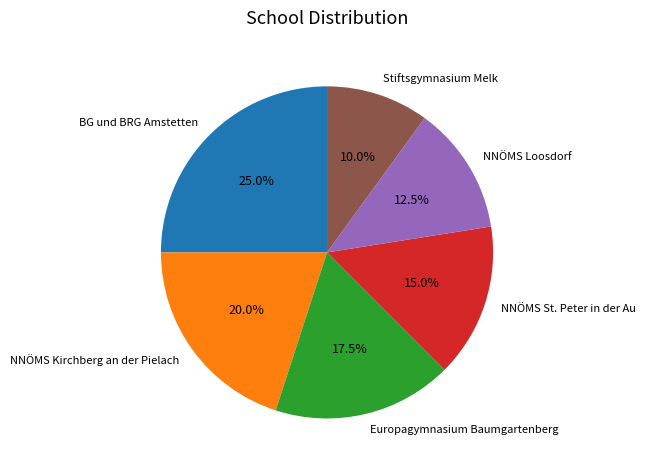

How many segments does this pie chart have?

6